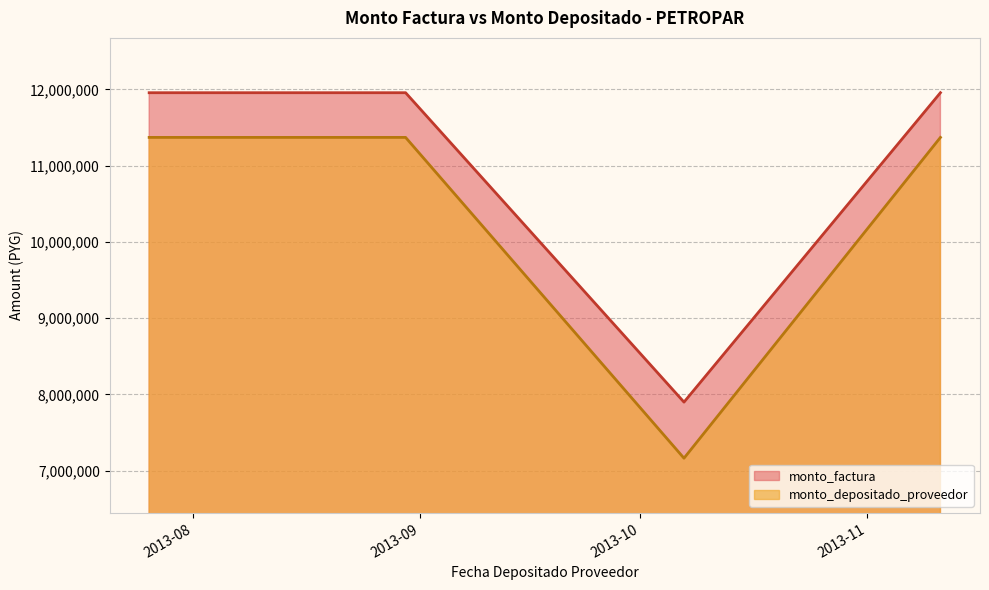

Is the value of monto_depositado_proveedor at 2013-07-26 greater than the value of monto_factura at 2013-10-07?

Yes